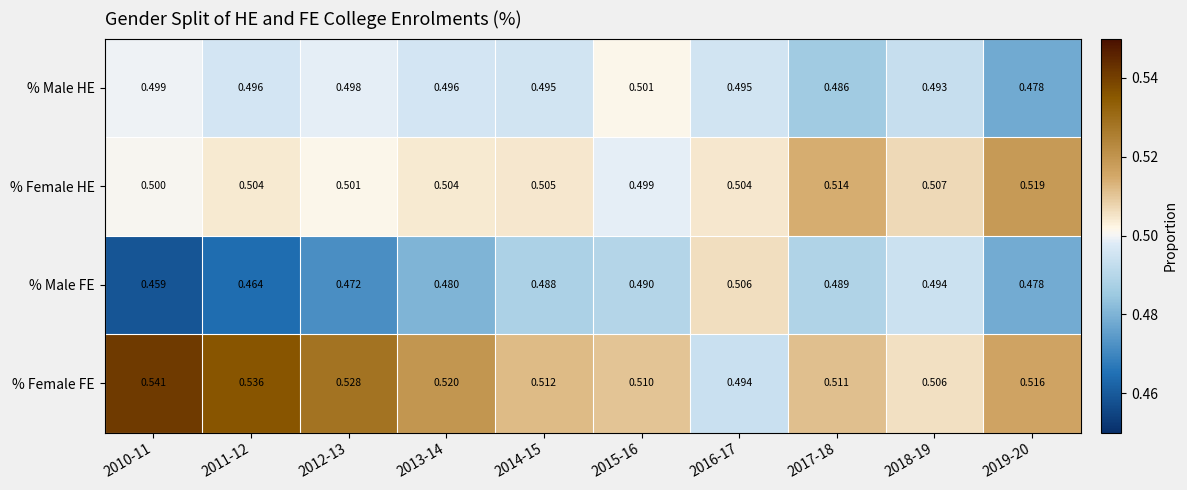

Which series has the largest total across all categories?

% Female FE